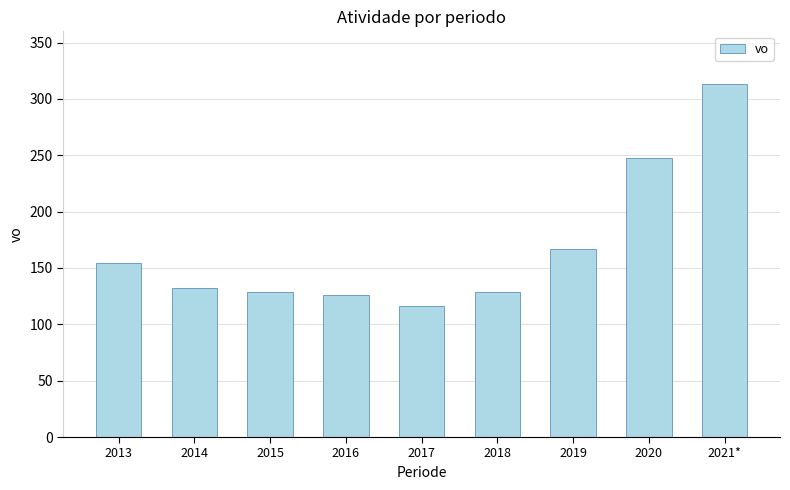

True or false: the data shows 248 at 2020.

True